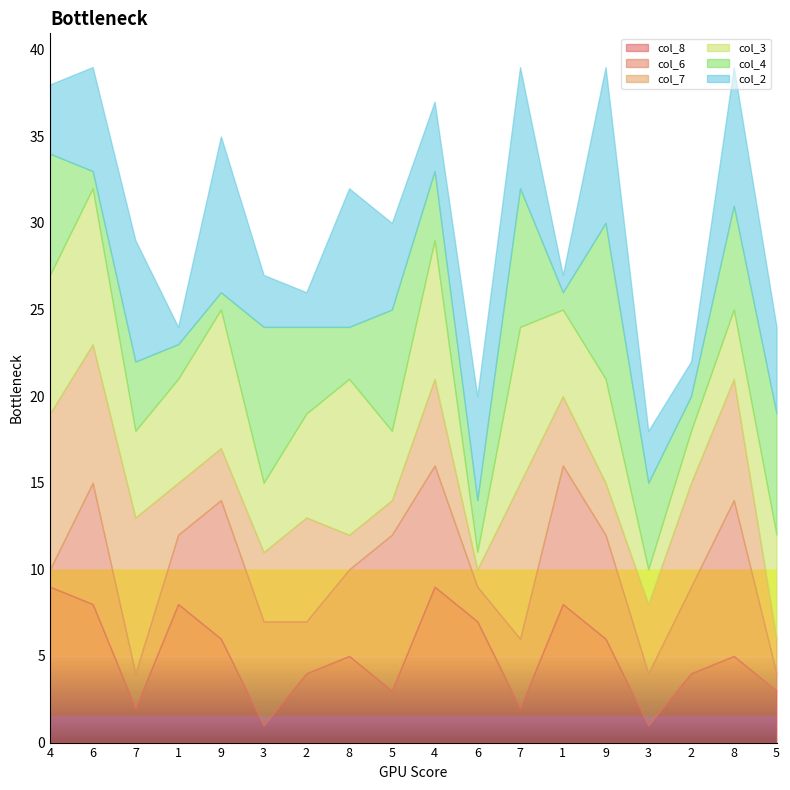

In col_7, how many points are lower than both neighbors (excluding endpoints)?

3